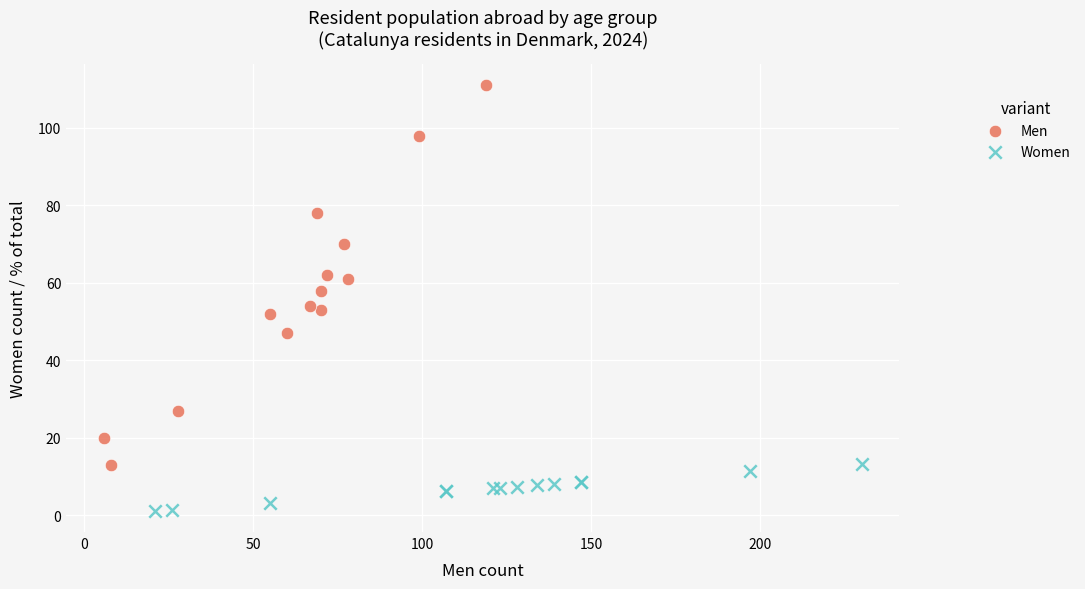

Which series has the widest spread of Y values?

Men